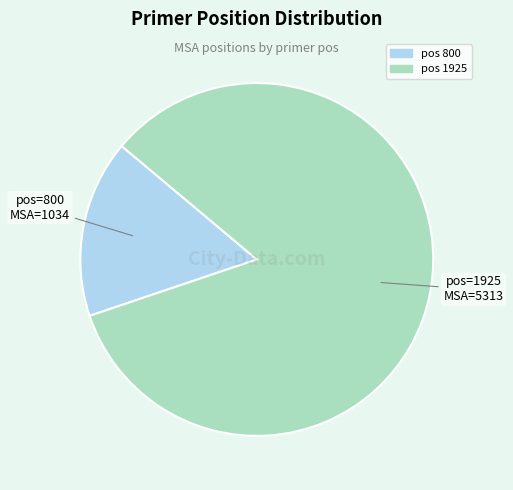

Does any single category account for the majority?

Yes